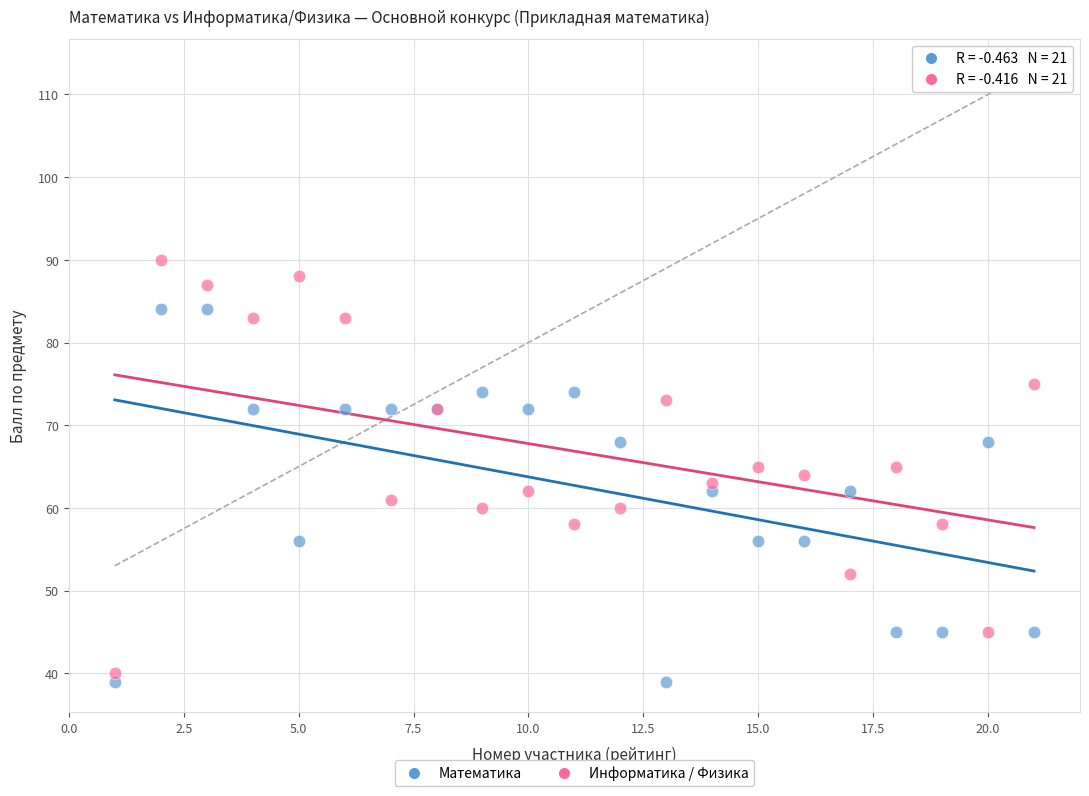

Which series contains the highest Y value?

Информатика / Физика